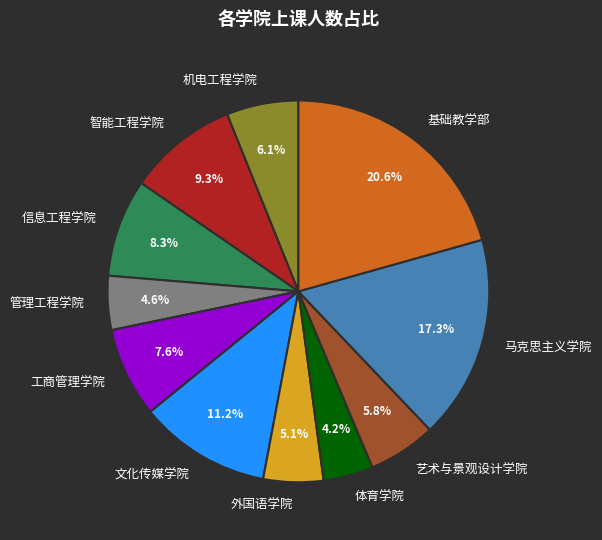

Is there any slice that represents more than half of the pie?

No